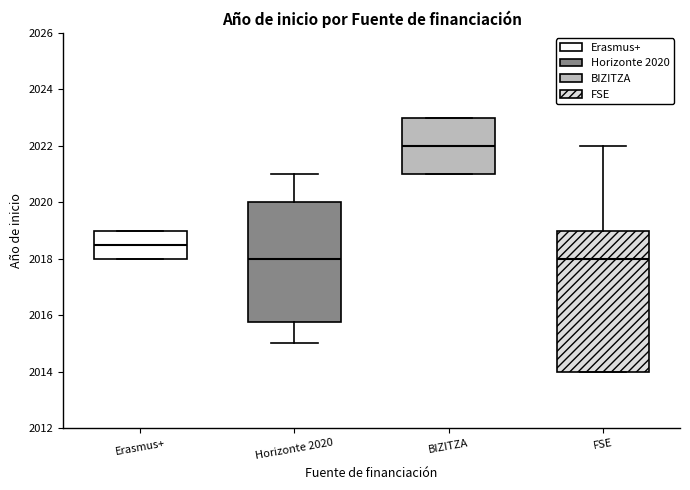

Where is the lower edge of the box for BIZITZA on the y-axis? The values are not printed on the chart, so give them approximately, as read against the axis.

2021.0